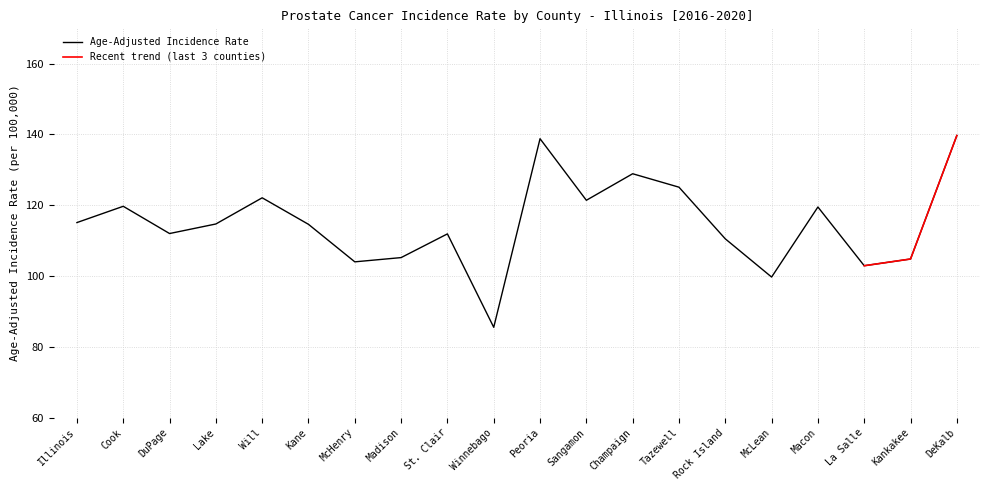

What is the lowest value of the Age-Adjusted Incidence Rate series?

85.5